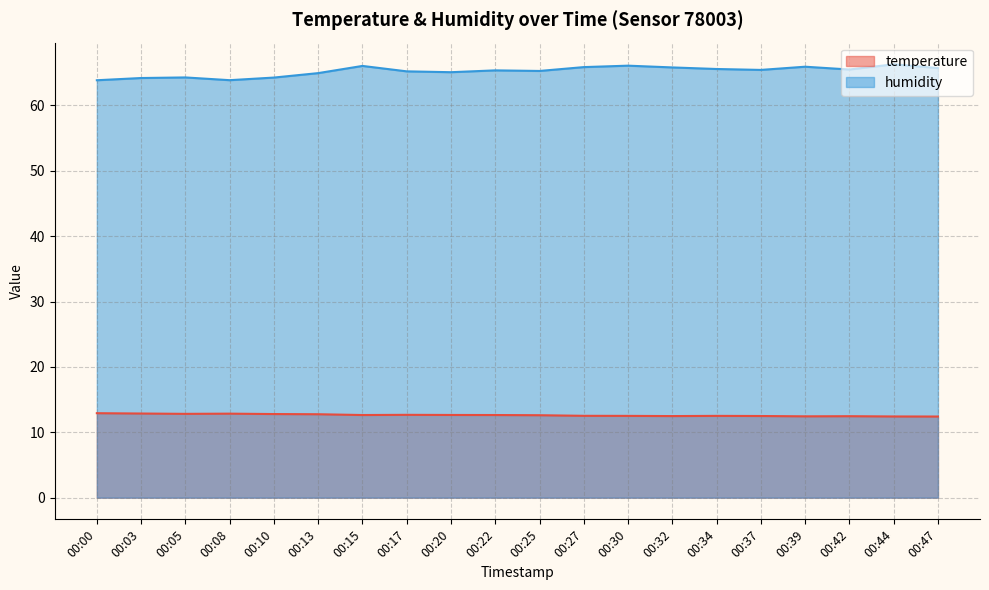

At 00:00, list the series in order from smallest to largest.

temperature, humidity